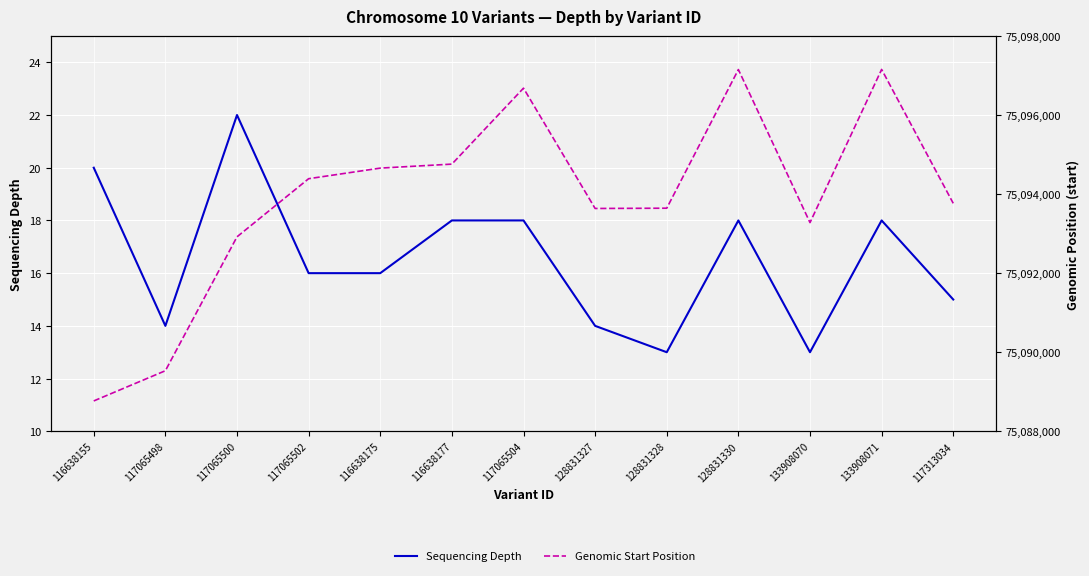

In Genomic Start Position, how many points are lower than both neighbors (excluding endpoints)?

2